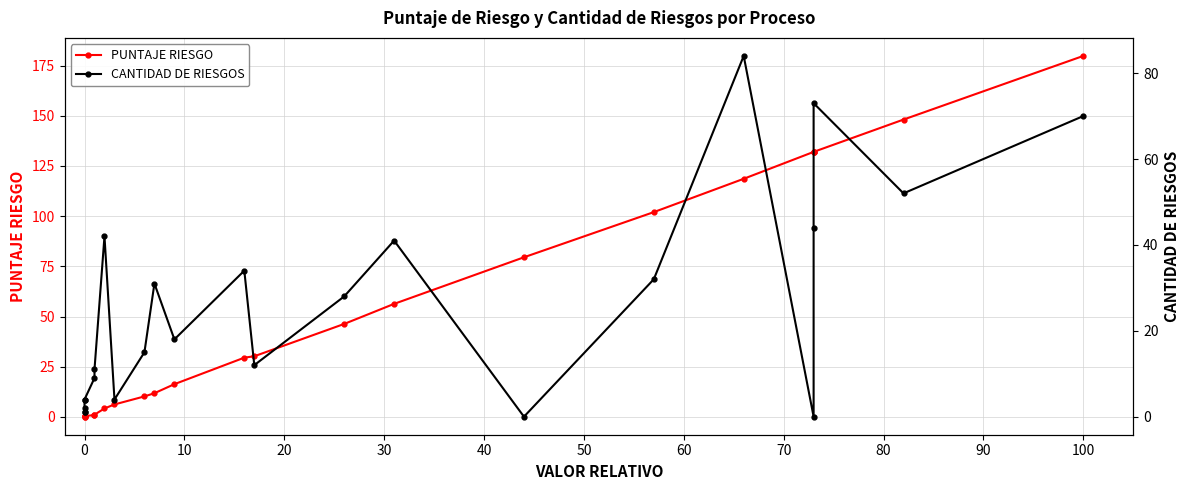

Which series changed the most between −10 and 50?

CANTIDAD DE RIESGOS